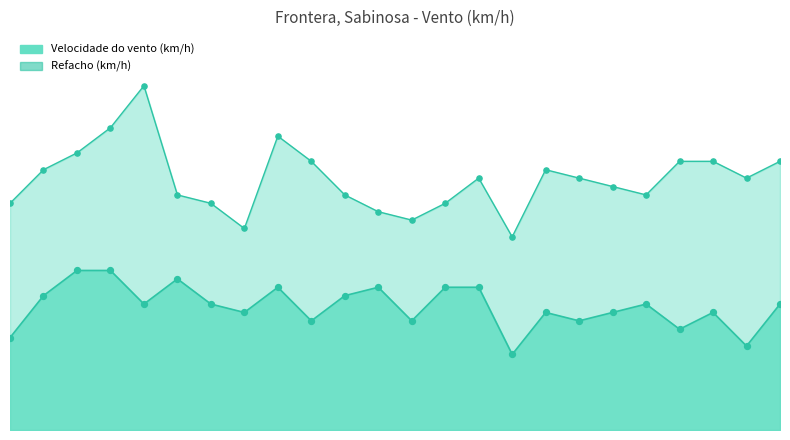

What is the change in value from 16/06 11:00 to 16/06 05:00?

+1